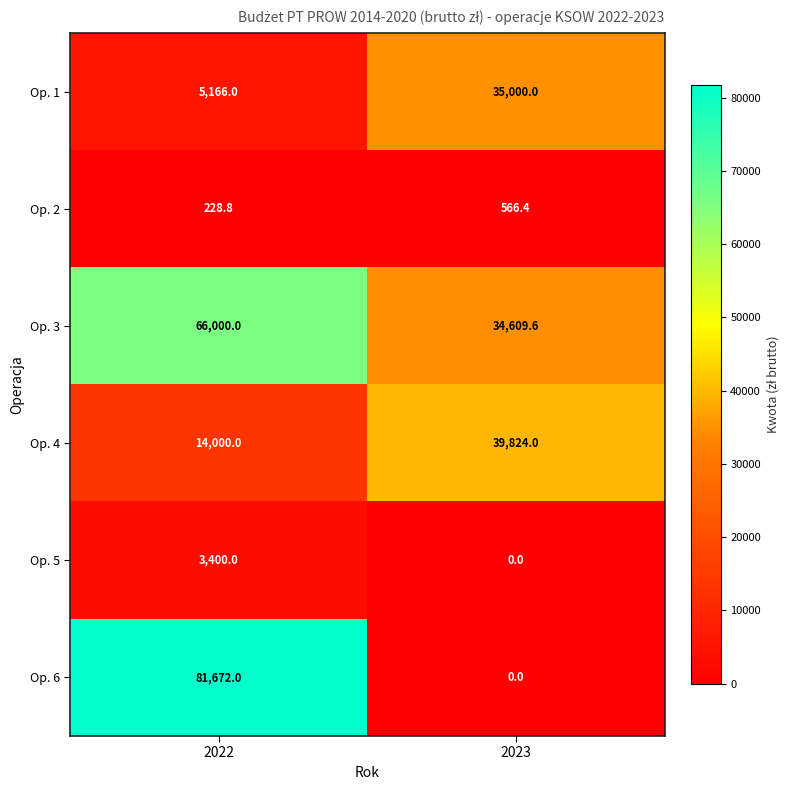

The Op. 4 series shows 39824.0 at 2023. True or false?

True